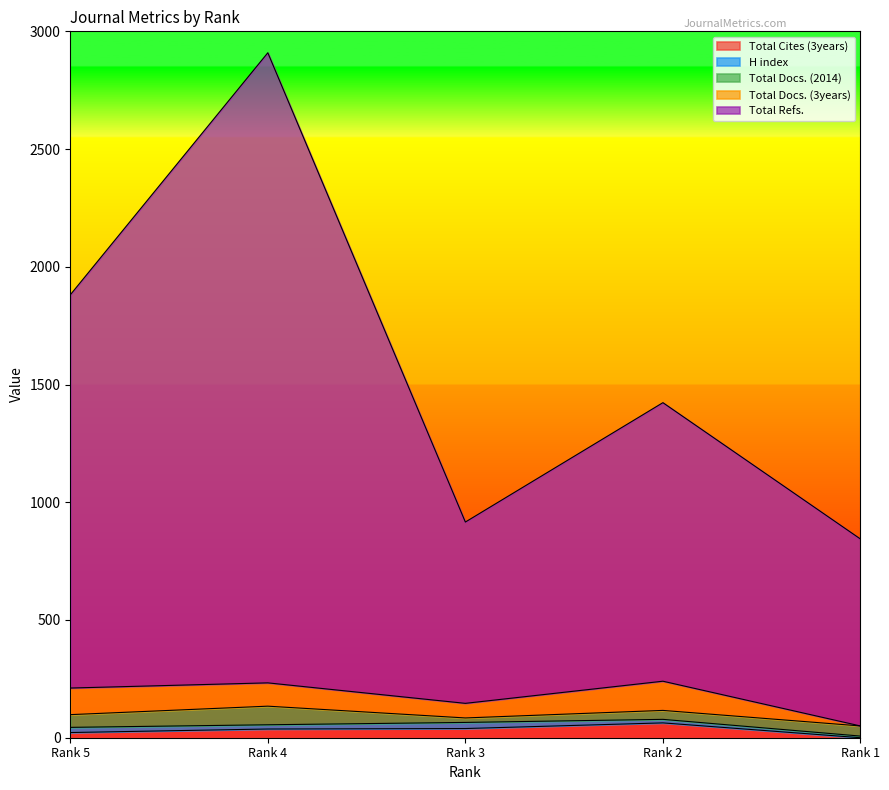

What is the difference between the maximum and minimum values in the Total Docs. (2014) series?

60